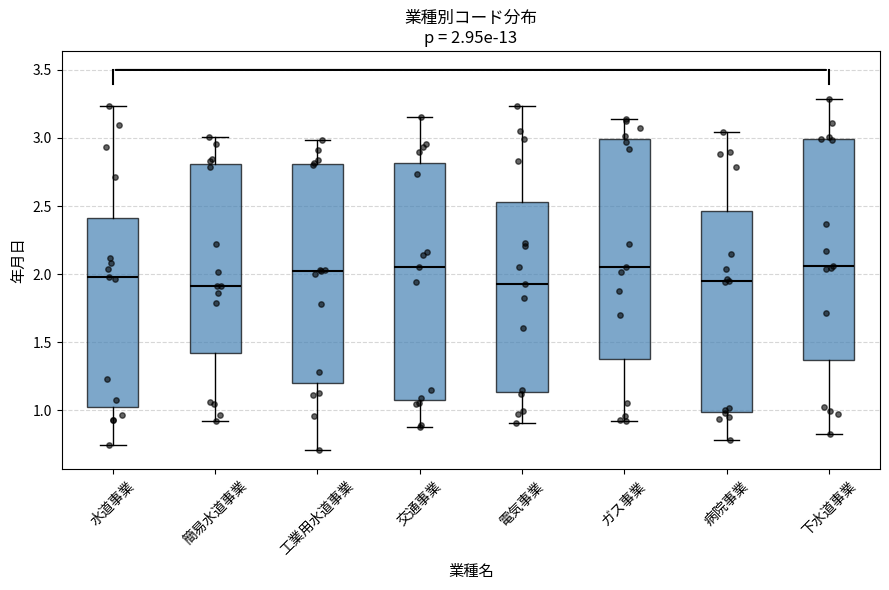

Which box is the tallest, from its lower edge to its upper edge?

交通事業